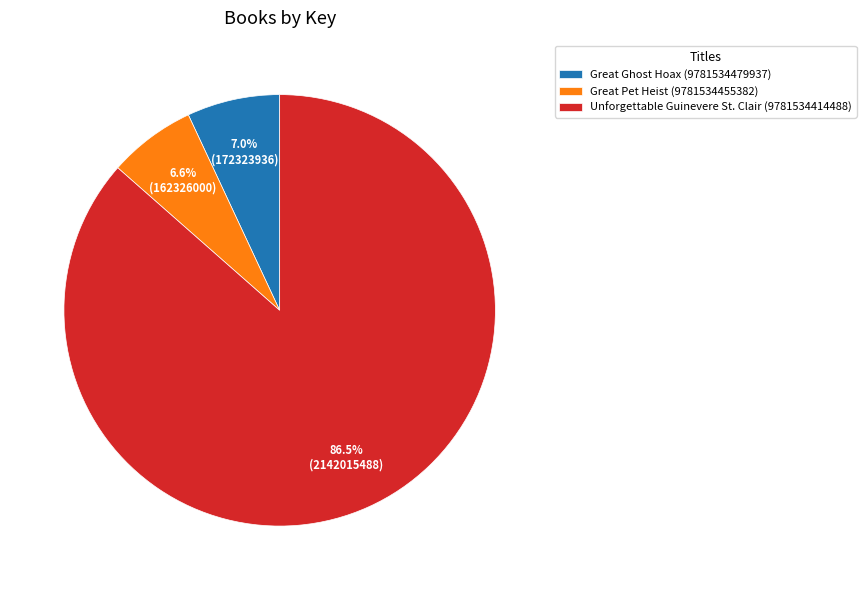

True or false: Unforgettable Guinevere St. Clair (9781534414488) accounts for 78% of the total.

False